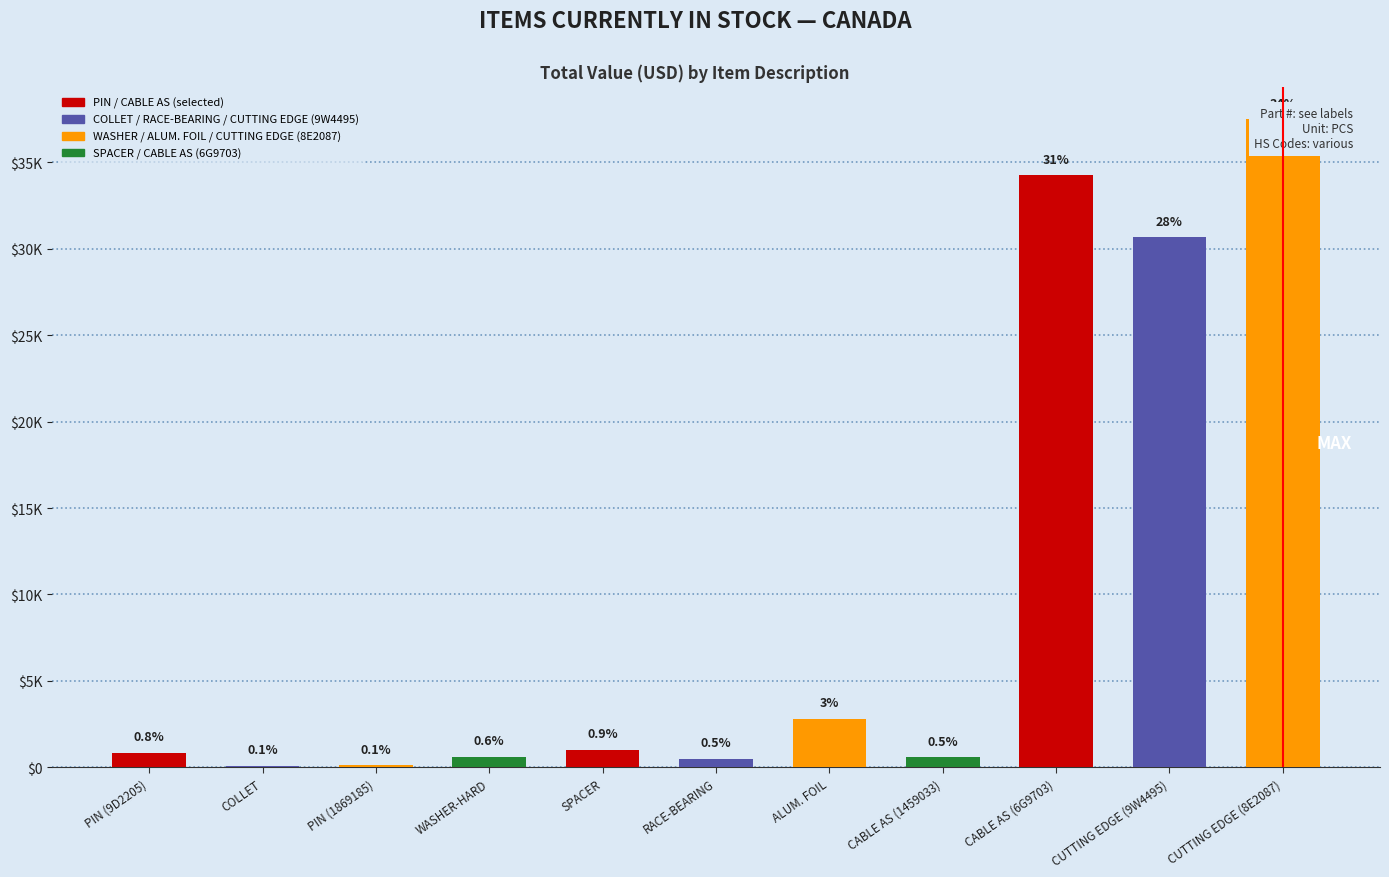

At how many categories does at least one series exceed 31896?

2